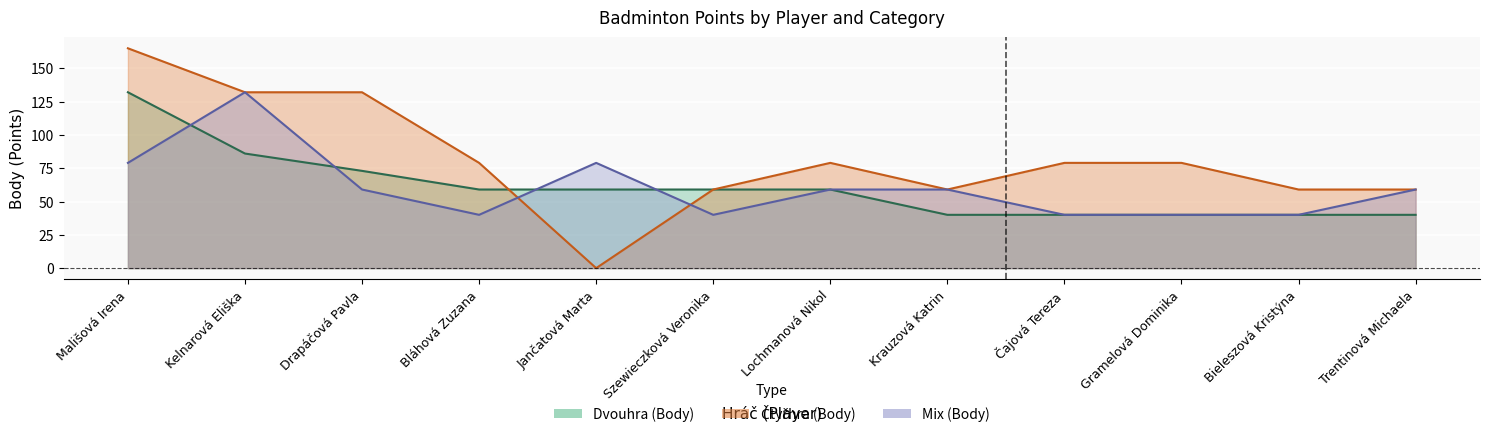

What is the average value of the Dvouhra (Body) series?

61